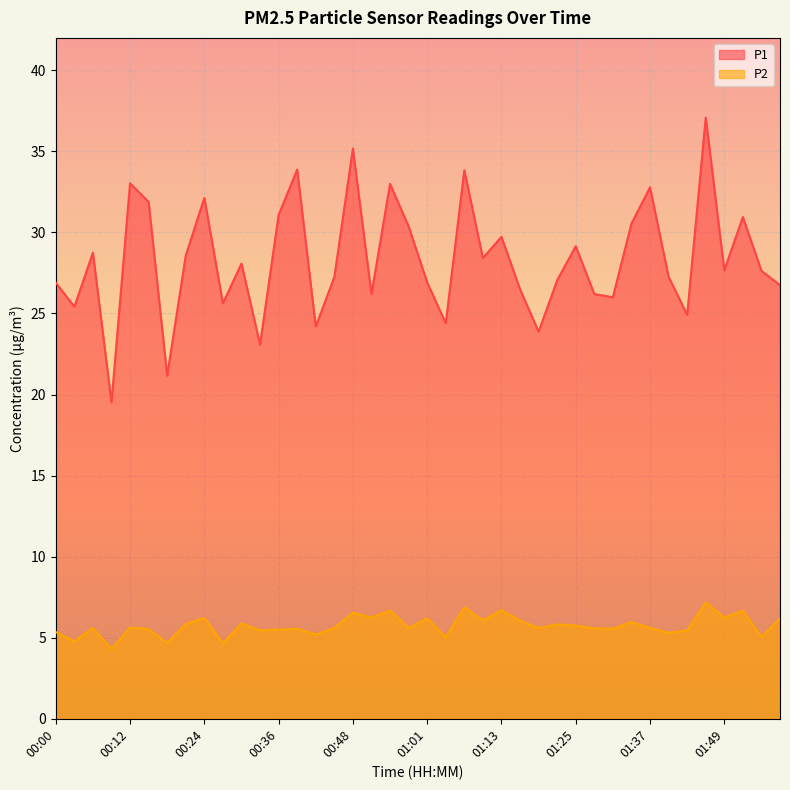

Does the chart display data point markers on the line(s)?

No